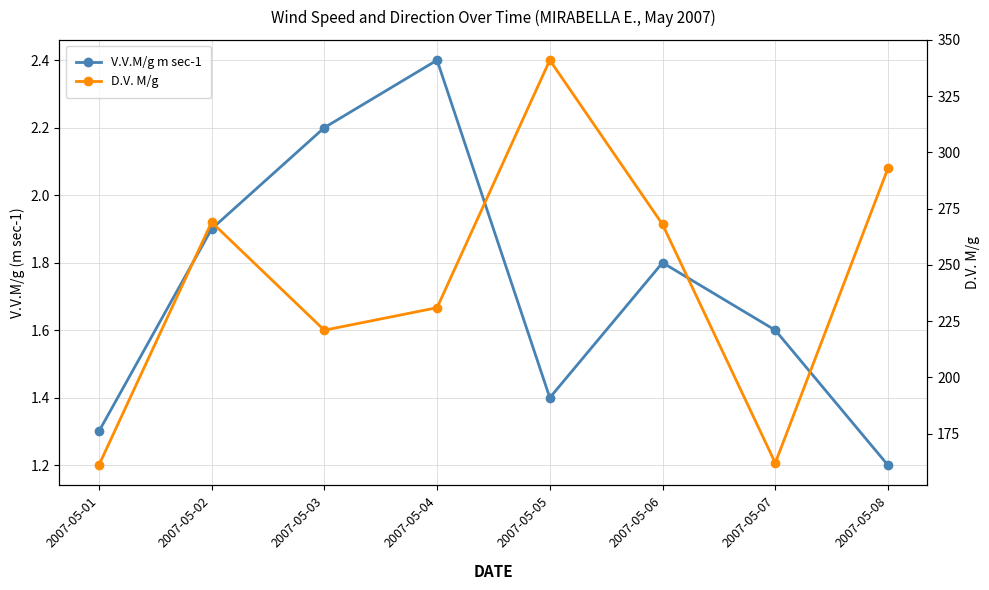

True or false: V.V.M/g m sec-1 and D.V. M/g cross at least once.

False